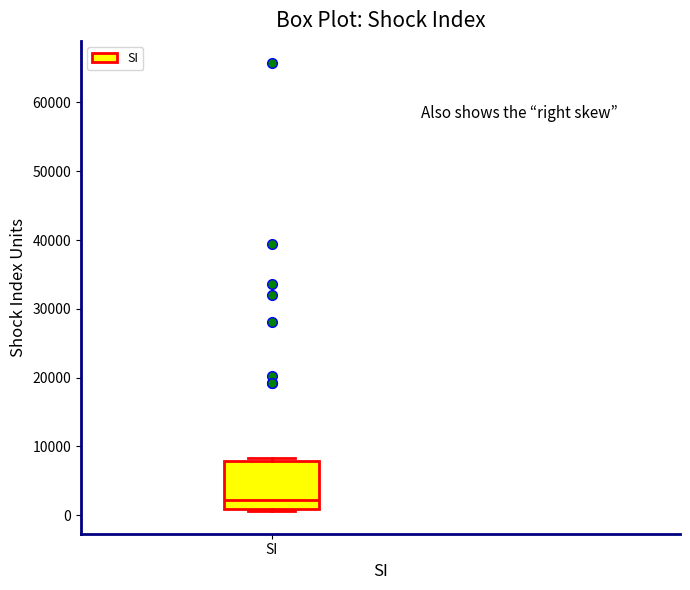

Where does the median line of the box for SI sit on the y-axis? The values are not printed on the chart, so give them approximately, as read against the axis.

2000